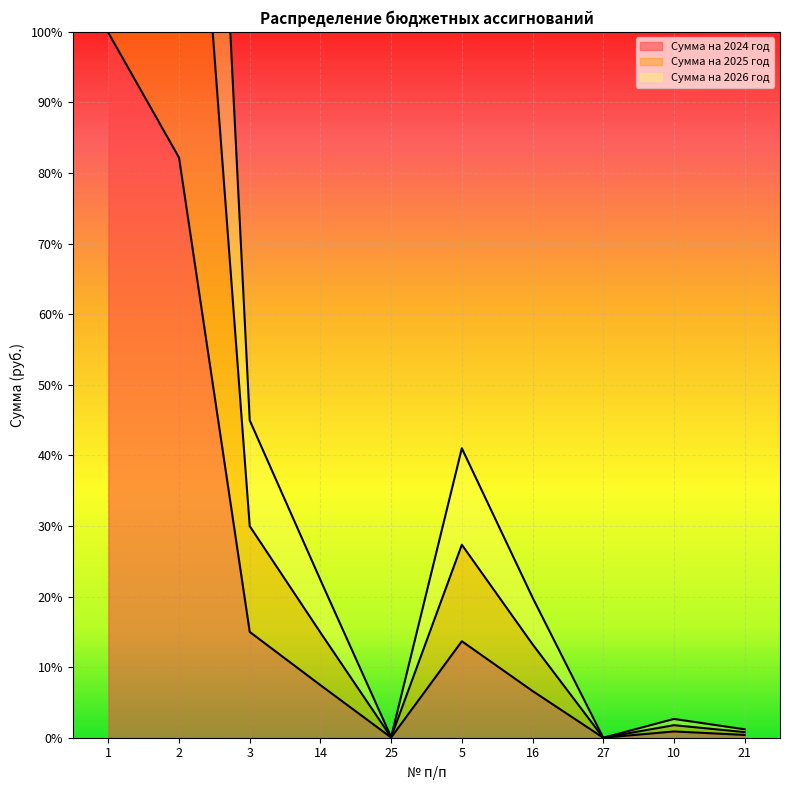

What is the label of the 7th point from the right?

14